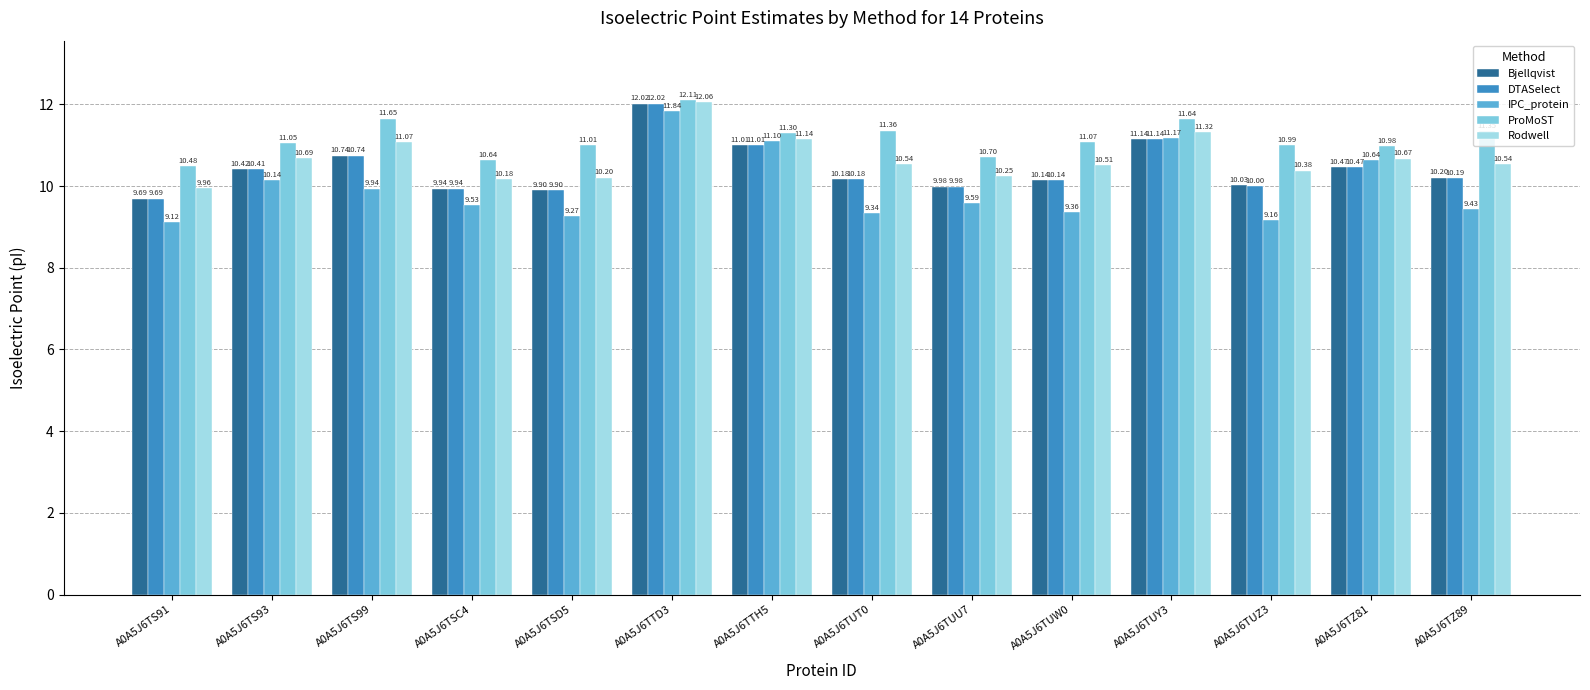

Where does the DTASelect series first go above 10?

A0A5J6TS93